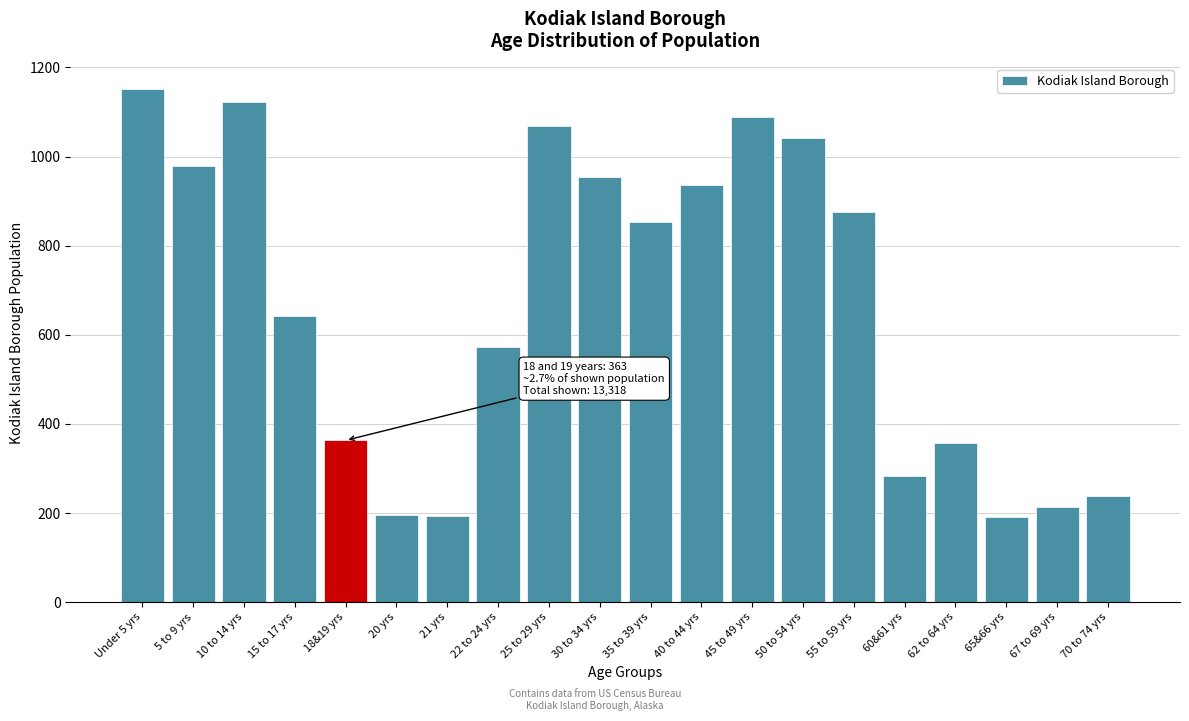

Where is the data nearest to the value 670?

15 to 17 yrs